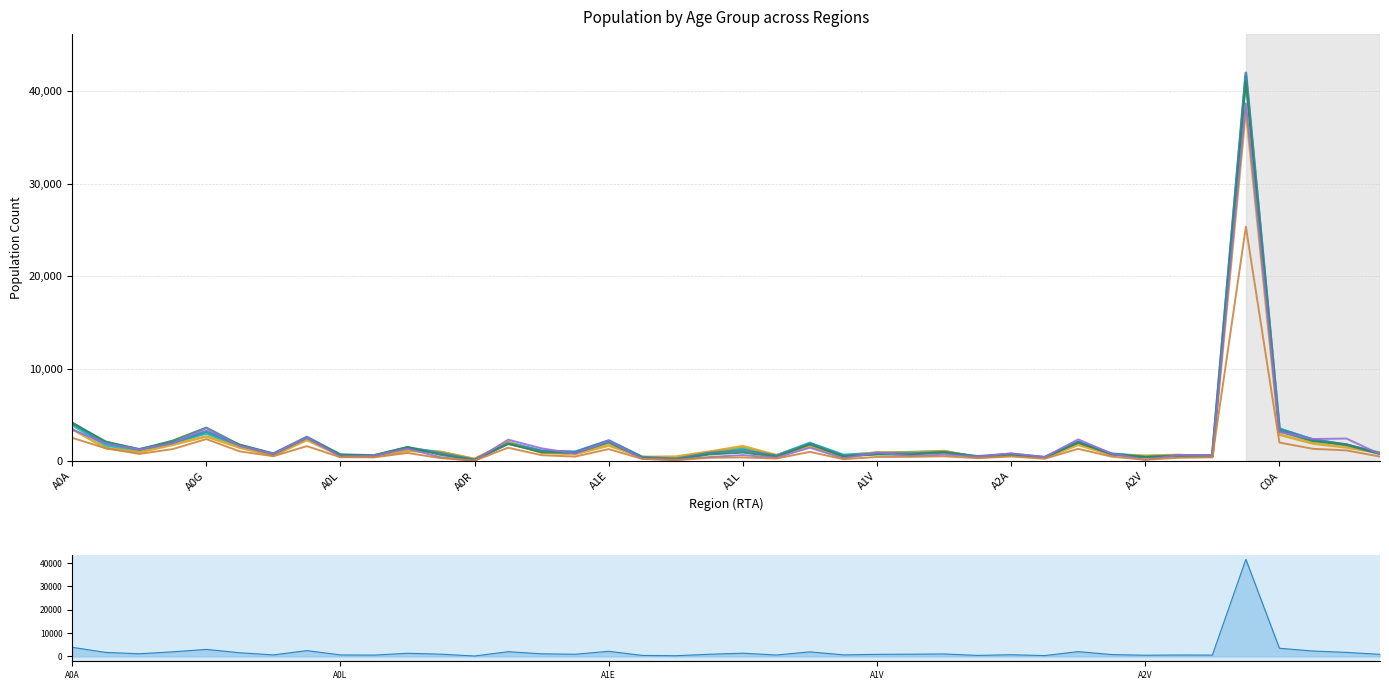

Count the number of categories in the chart.

40